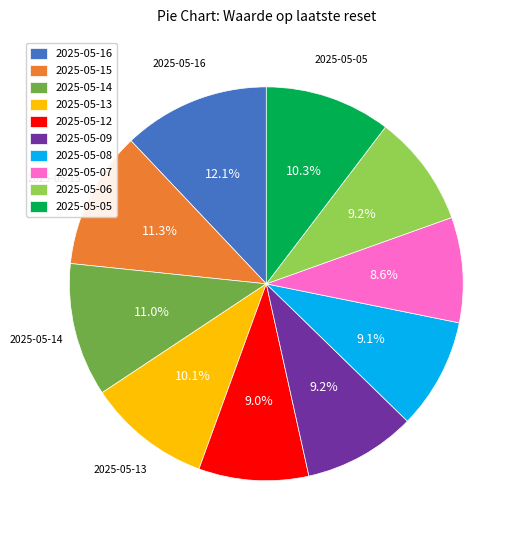

How much of the chart is everything except 2025-05-09?

90.8%